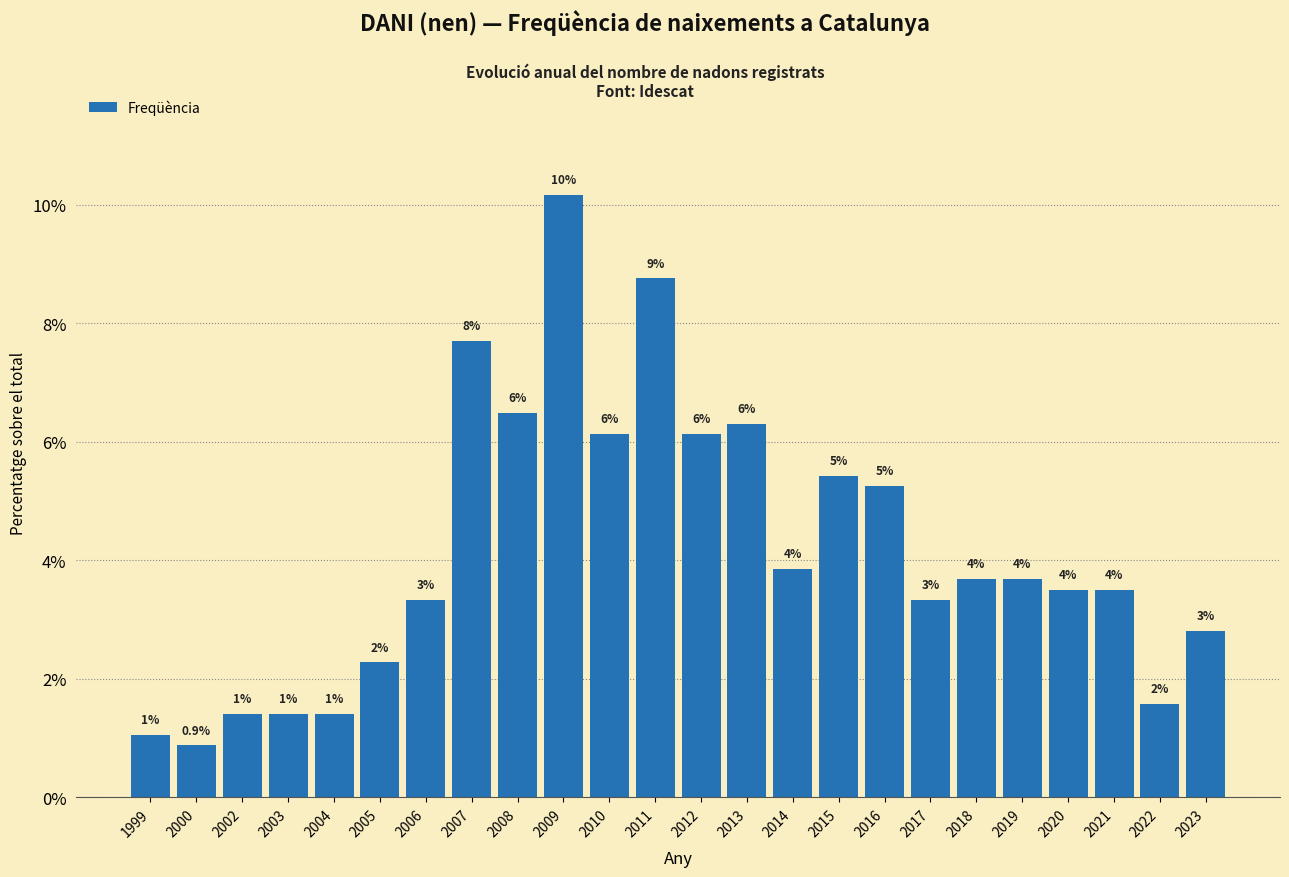

Does the chart contain any negative values?

No